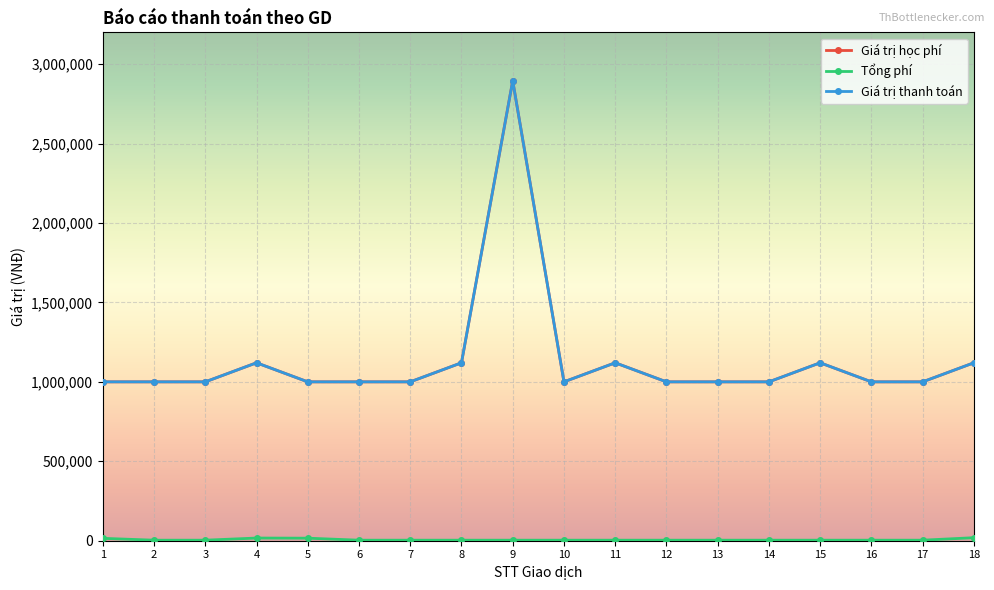

Is the value of Tổng phí at 4 greater than the value of Giá trị học phí at 3?

No